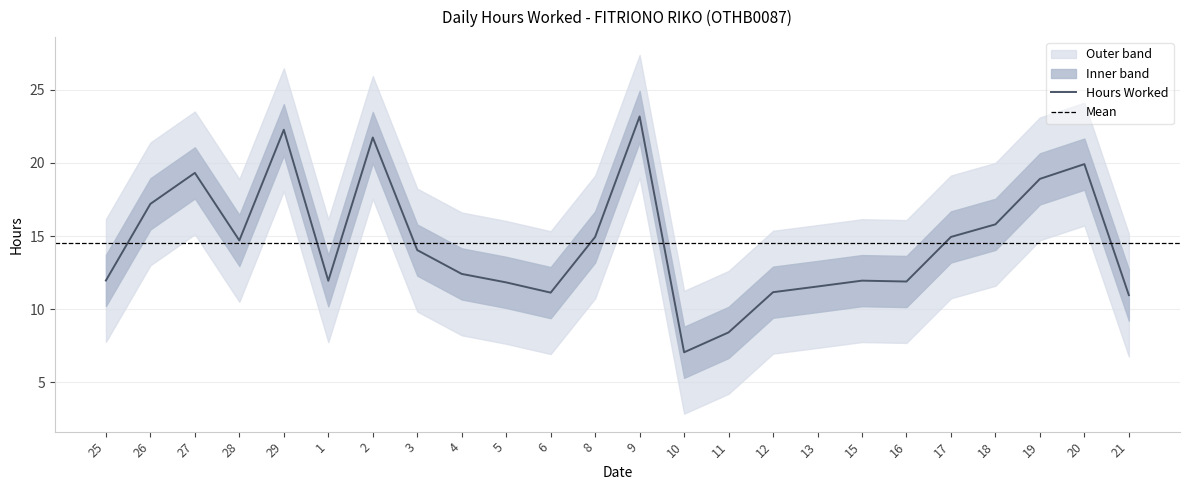

What is the difference between the maximum and minimum values?

16.1